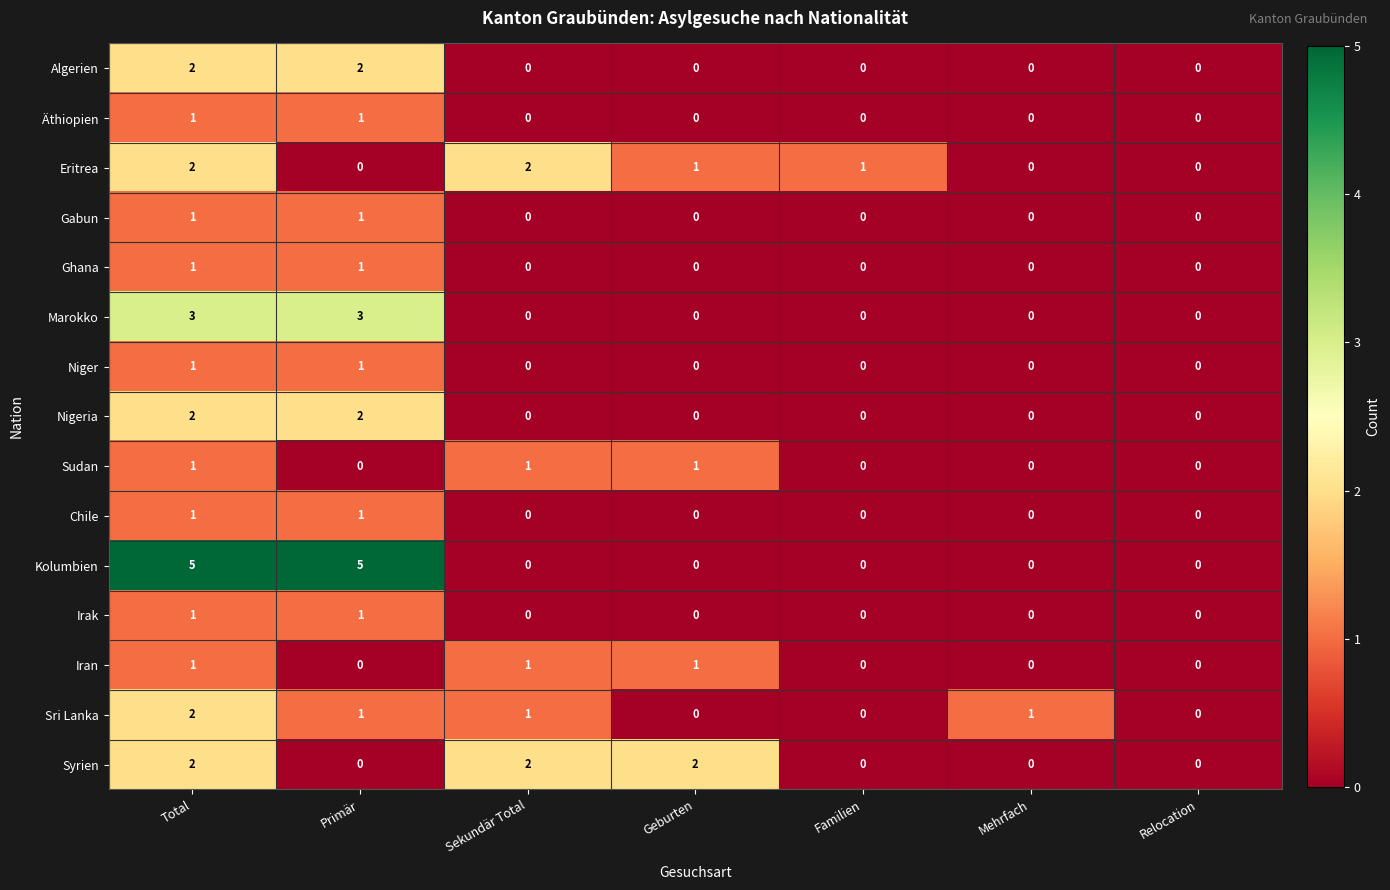

Is it true that Iran equals 1 at Familien?

False